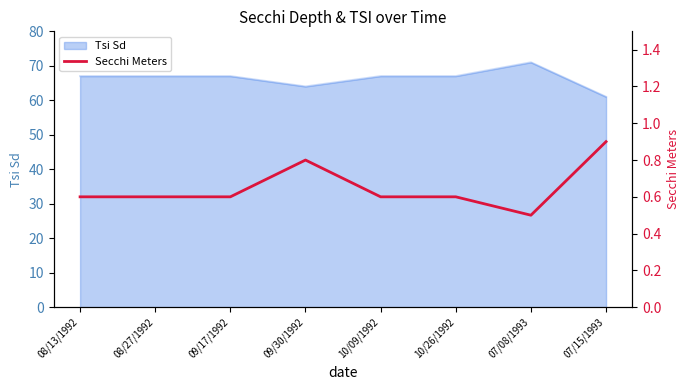

True or false: the data shows 0.9 at 07/15/1993.

True